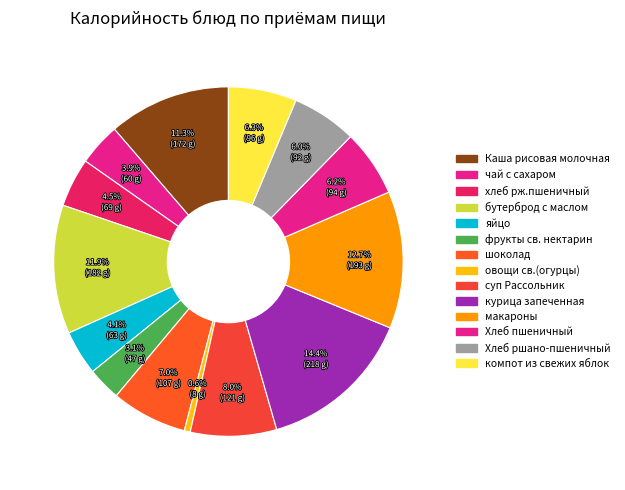

Is Хлеб пшеничный the majority of the pie?

No